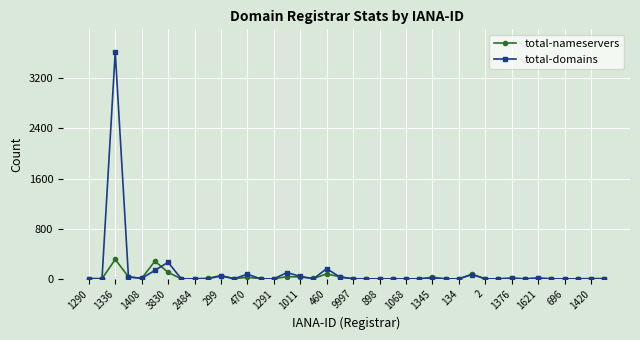

What is the highest value of the total-nameservers series?

310